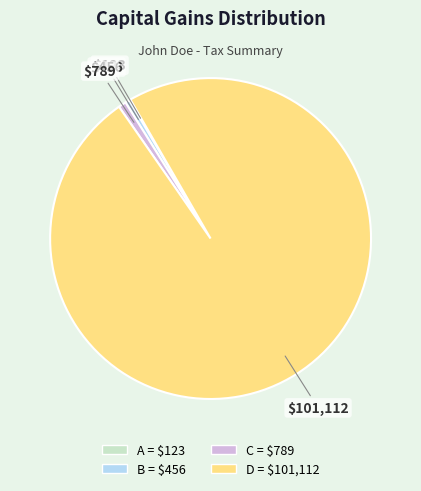

Which has a higher value, D or B?

D